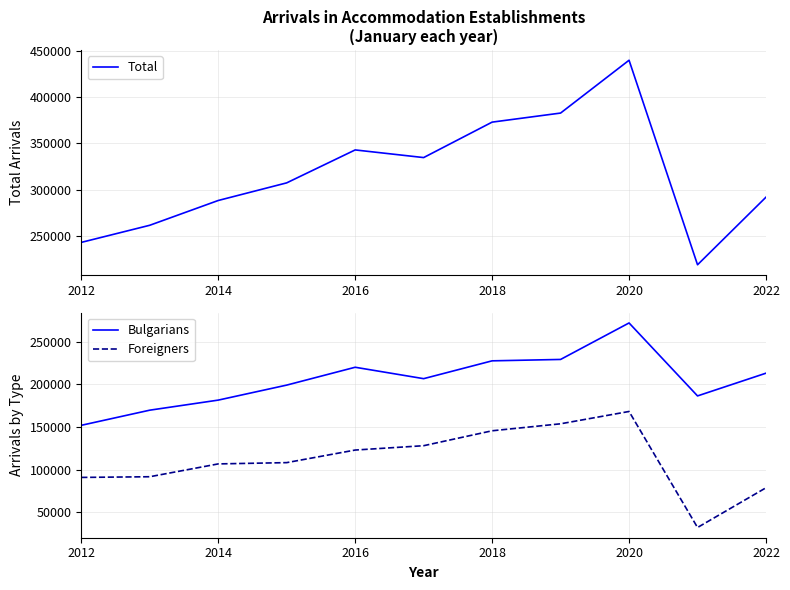

The value of Total at 2022 is 291836. True or false?

True